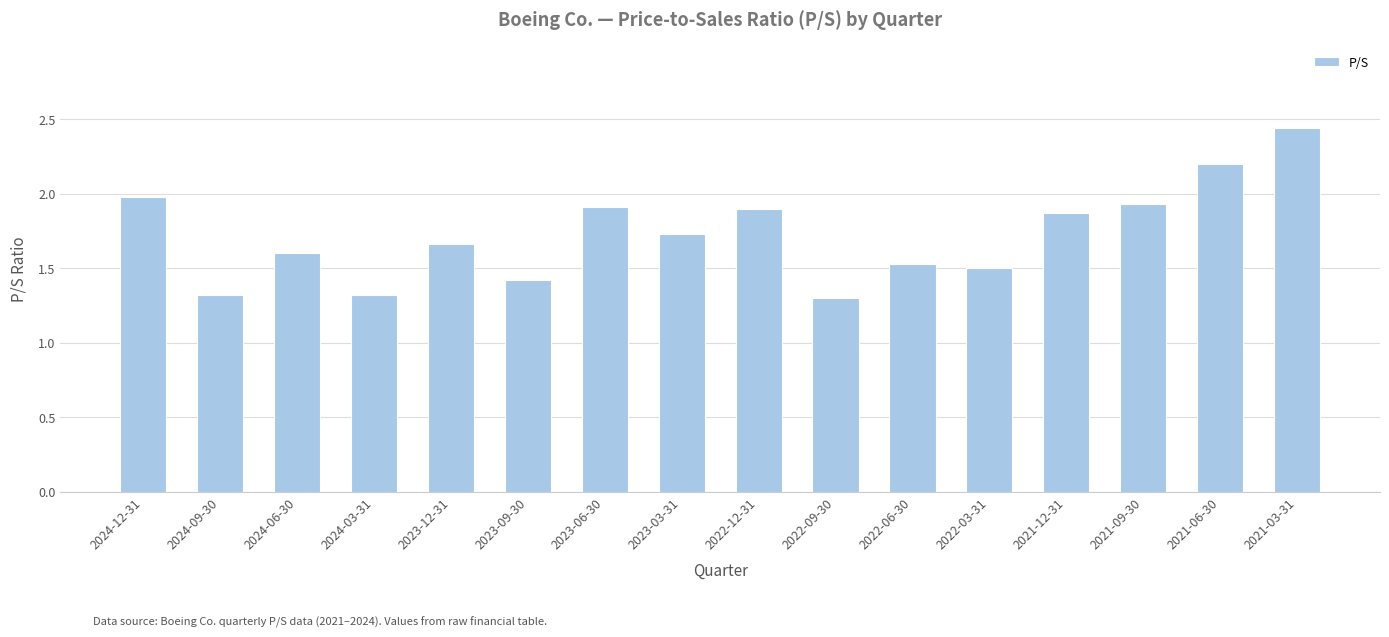

The chart shows a value of 1.3 at 2024-03-31. True or false?

True